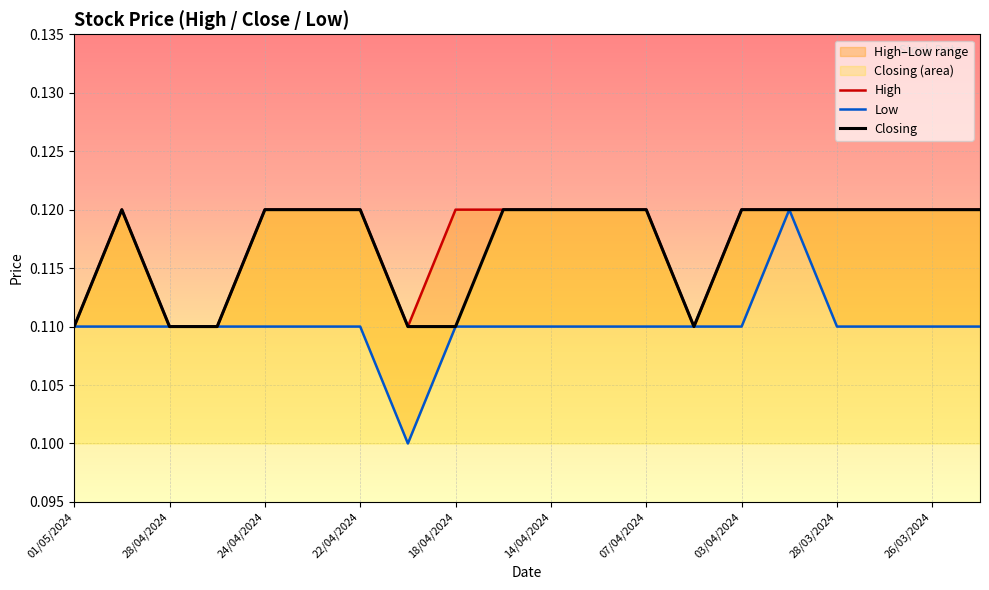

Which series has the widest spread of values?

Low